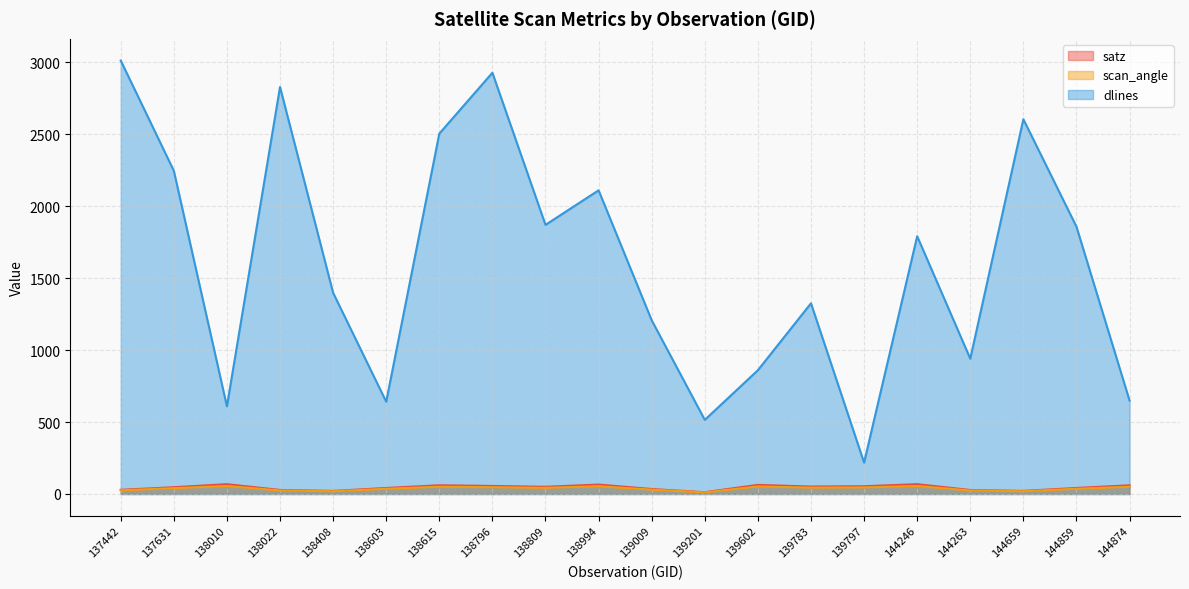

What is the total value across all series at 144874?

759.9